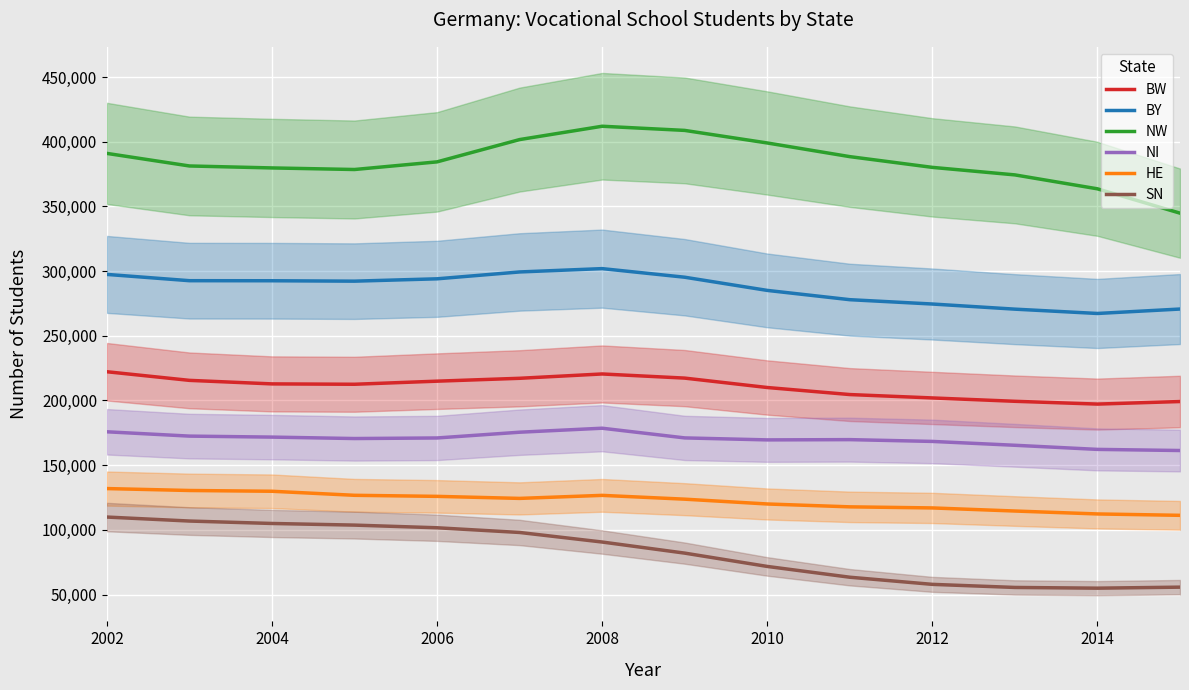

What is the highest value of the BY series?

301949